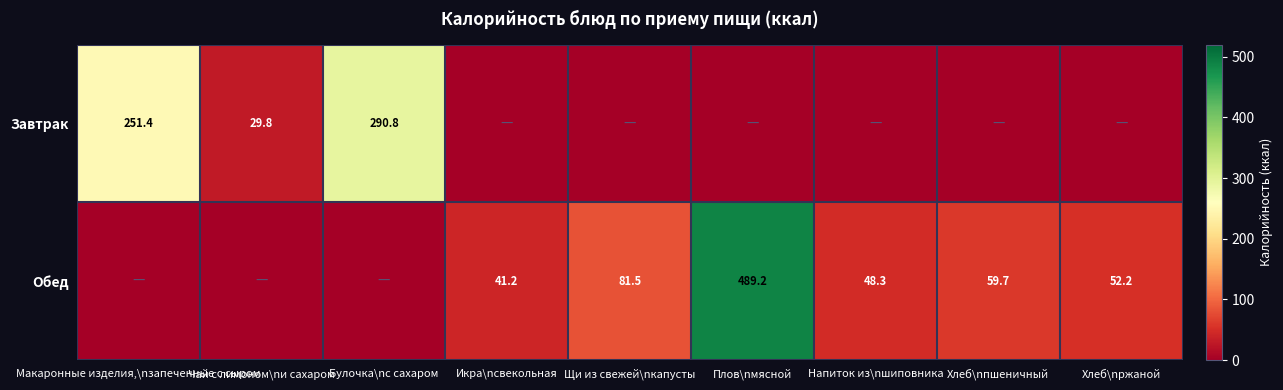

Is the value of Обед at Хлеб\nржаной greater than the value of Завтрак at Макаронные изделия,\nзапеченные с сыром?

No